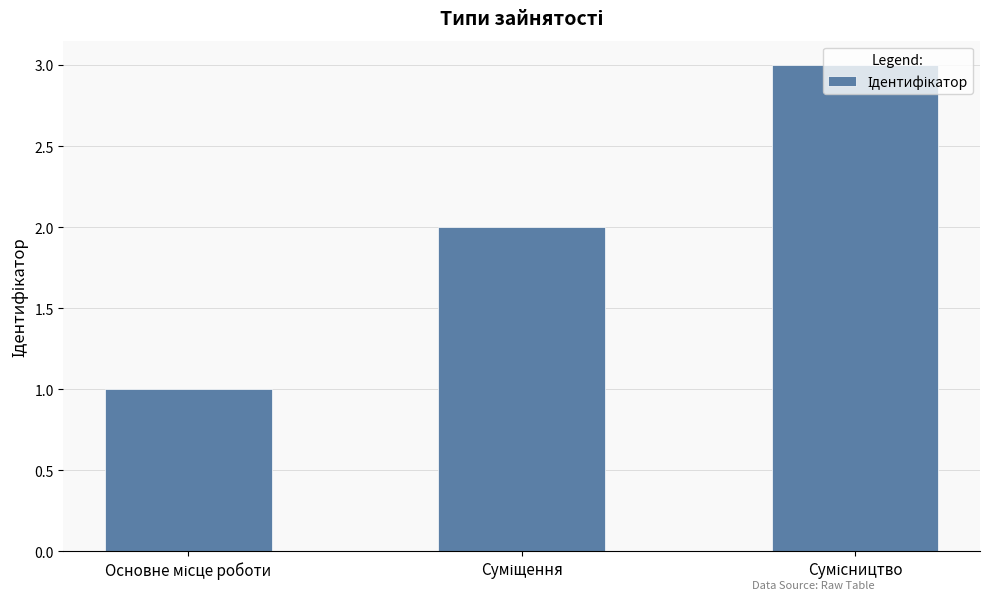

What is the value of the 1st bar from the left?

1